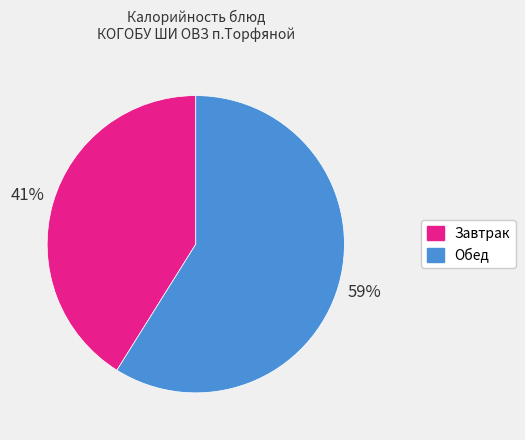

To the nearest percent, what is the difference between the largest and smallest slice percentages?

18%